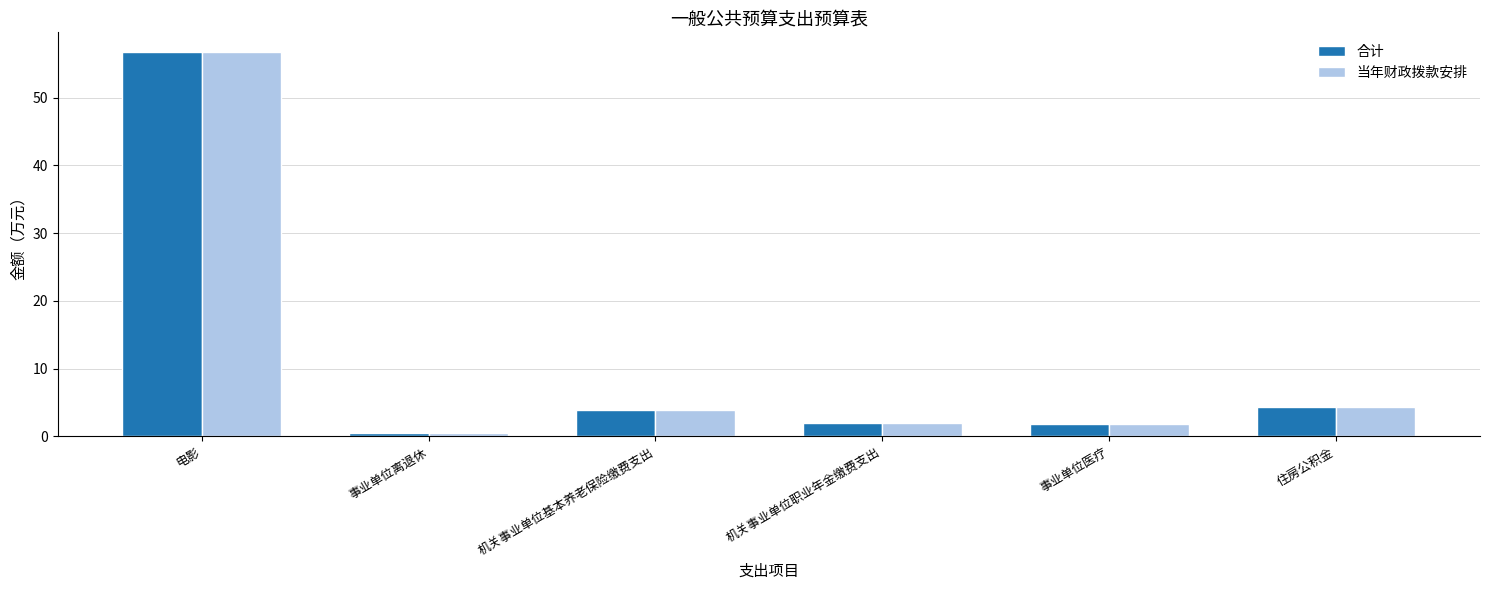

What is the label of the 1st bar from the left?

电影